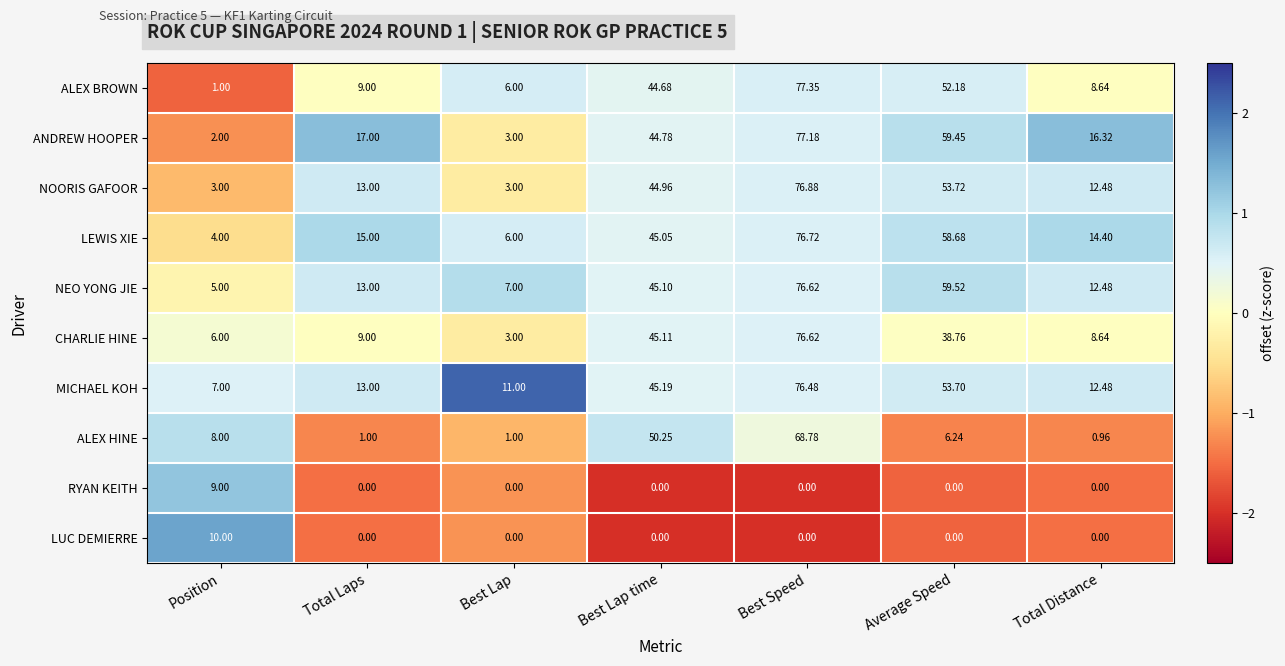

Where is ANDREW HOOPER nearest to the value 39?

Best Lap time